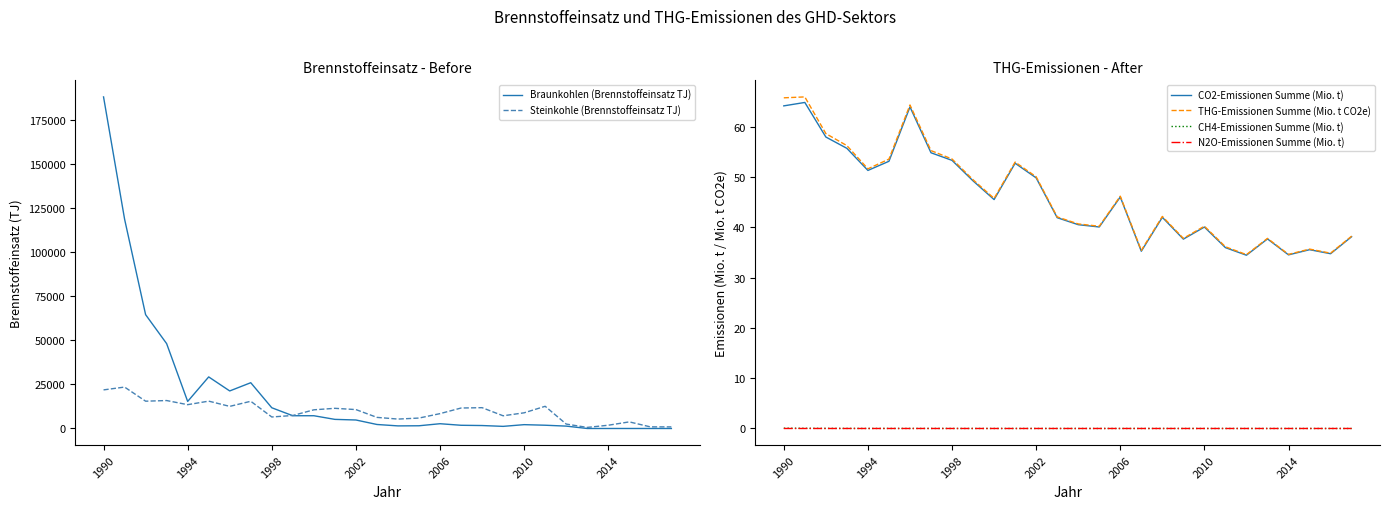

In CO2-Emissionen Summe (Mio. t), how many points are lower than both neighbors (excluding endpoints)?

8